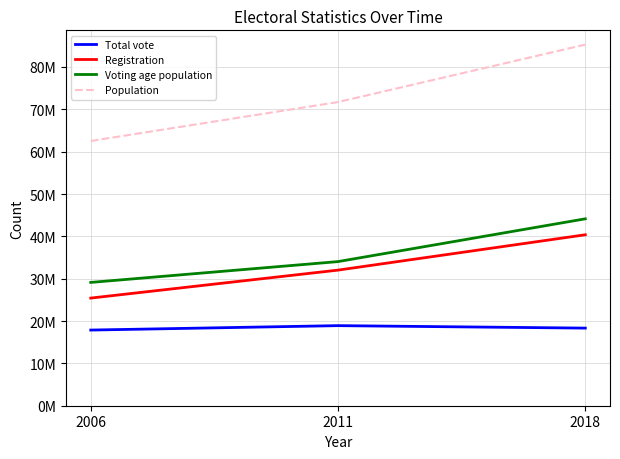

Between 2006 and 2018, which is larger?

2018